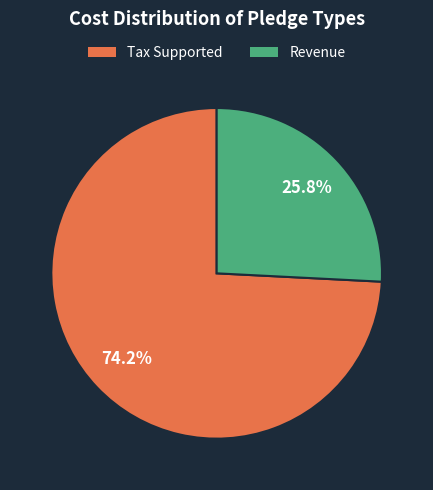

Count the number of slices in the pie.

2